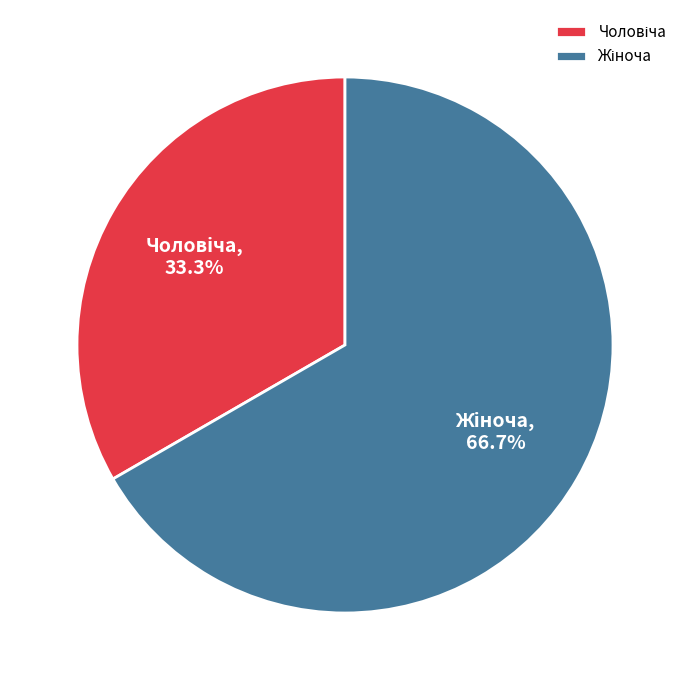

Is there any slice that represents more than half of the pie?

Yes